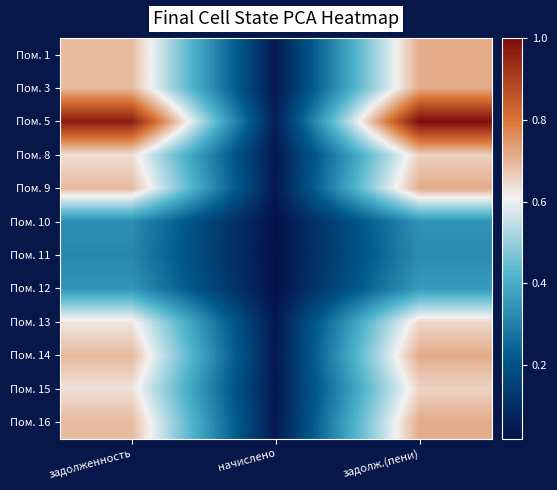

Between начислено and задолж.(пени), which is larger?

задолж.(пени)